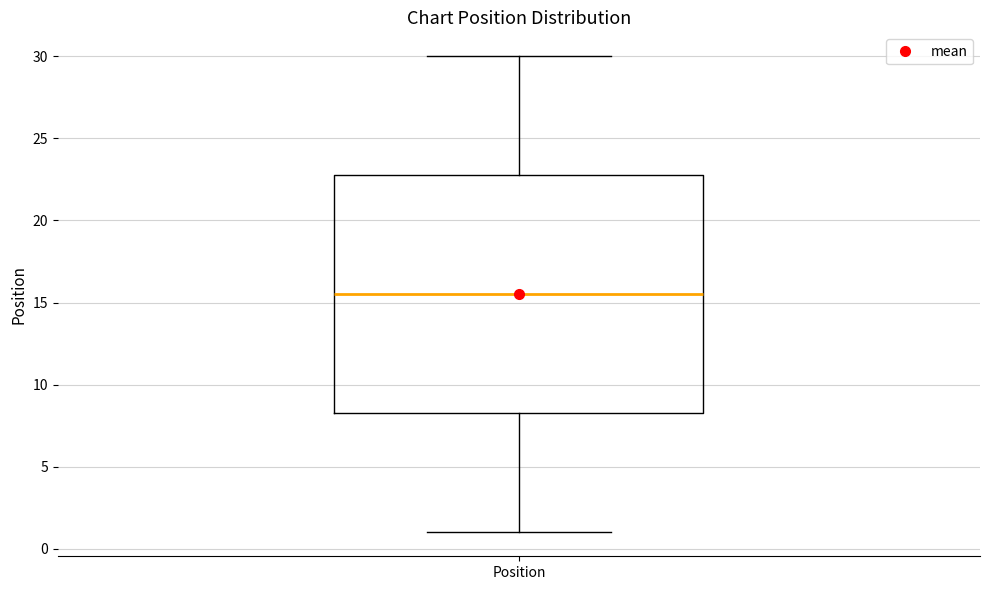

Where does the median line of the box for Position sit on the y-axis? The values are not printed on the chart, so give them approximately, as read against the axis.

15.5